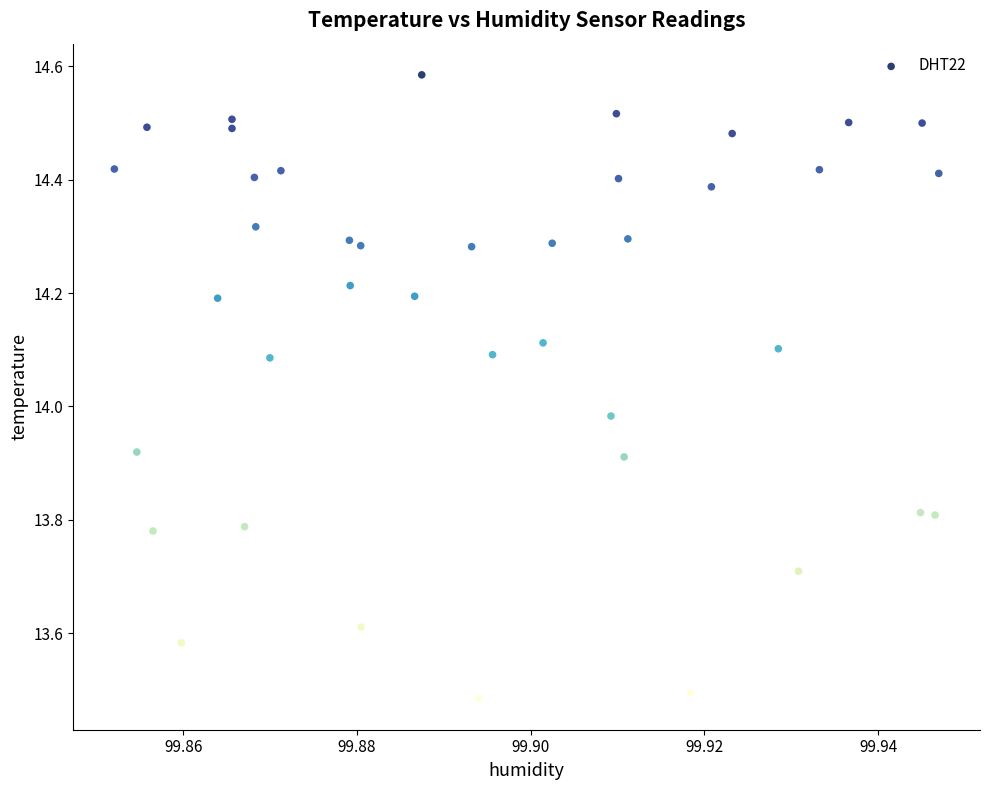

What is the range of Y values (max minus min)?

1.1